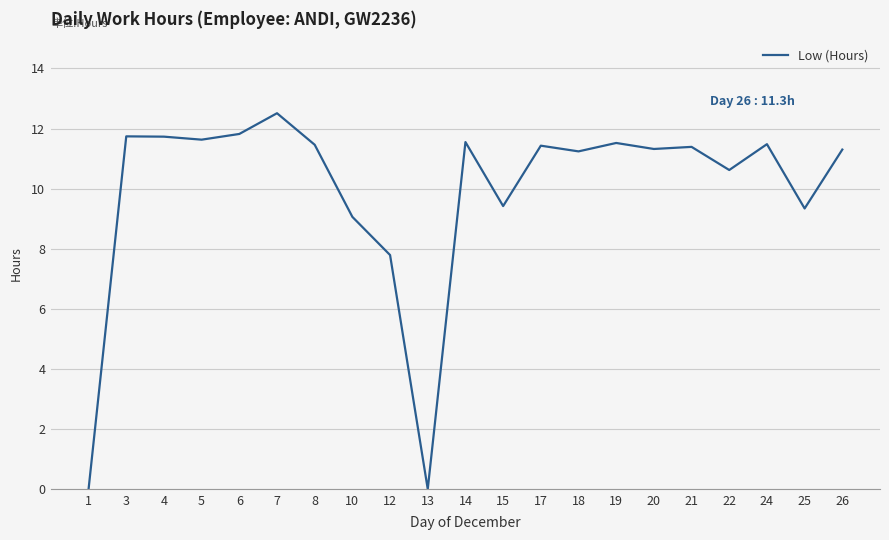

How many values exceed 11?

14